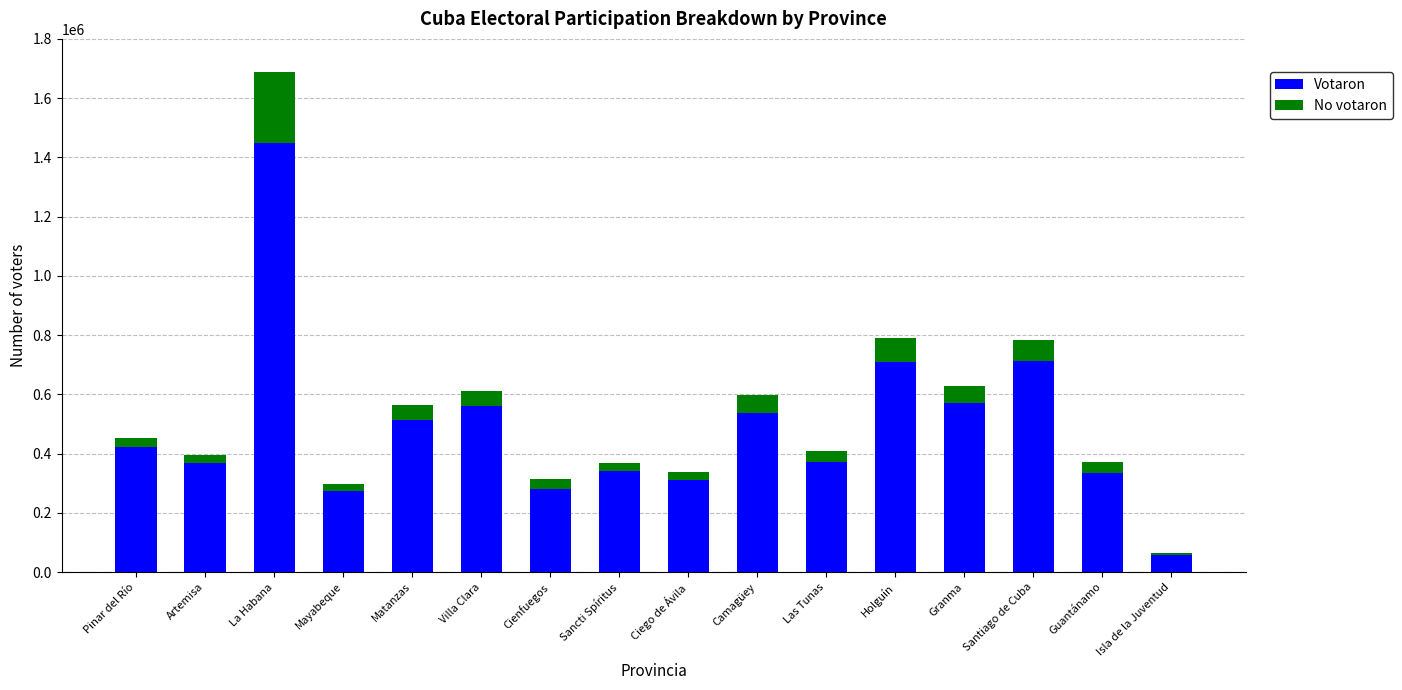

Are the bars grouped side by side (vs. stacked)?

No